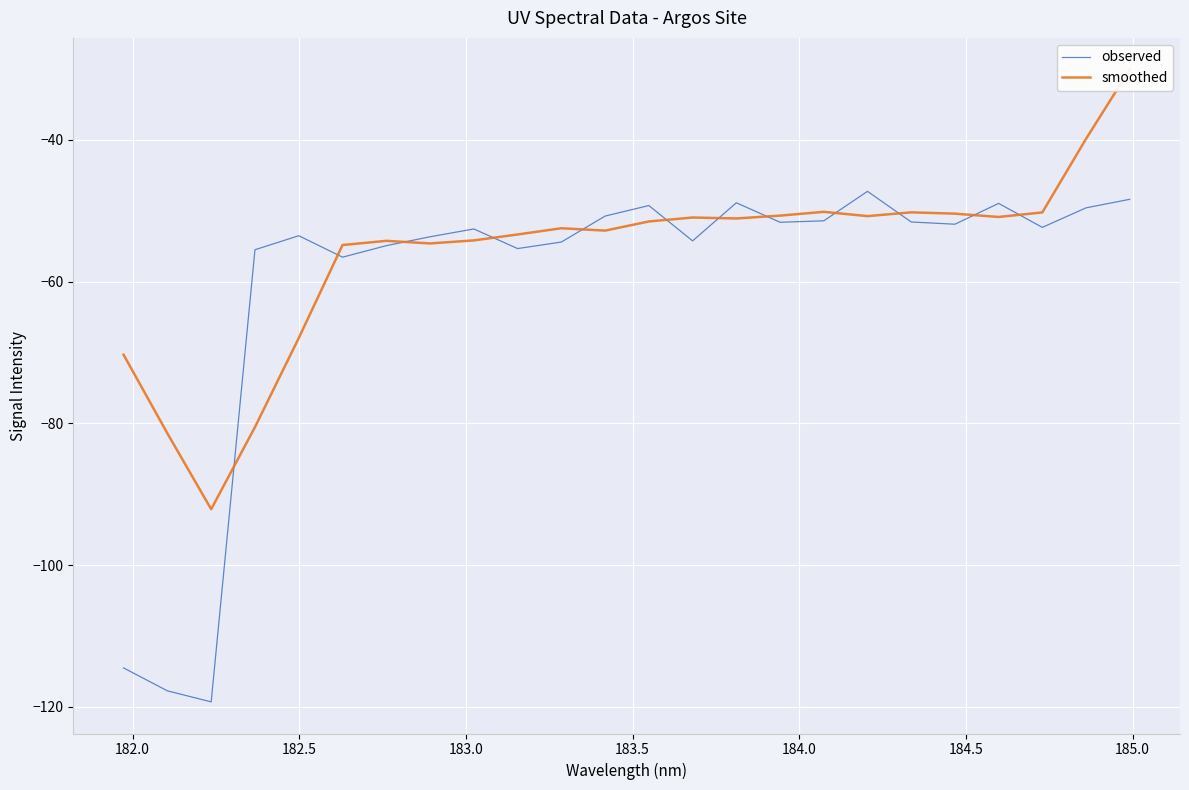

What is the highest value of the observed series?

-47.3